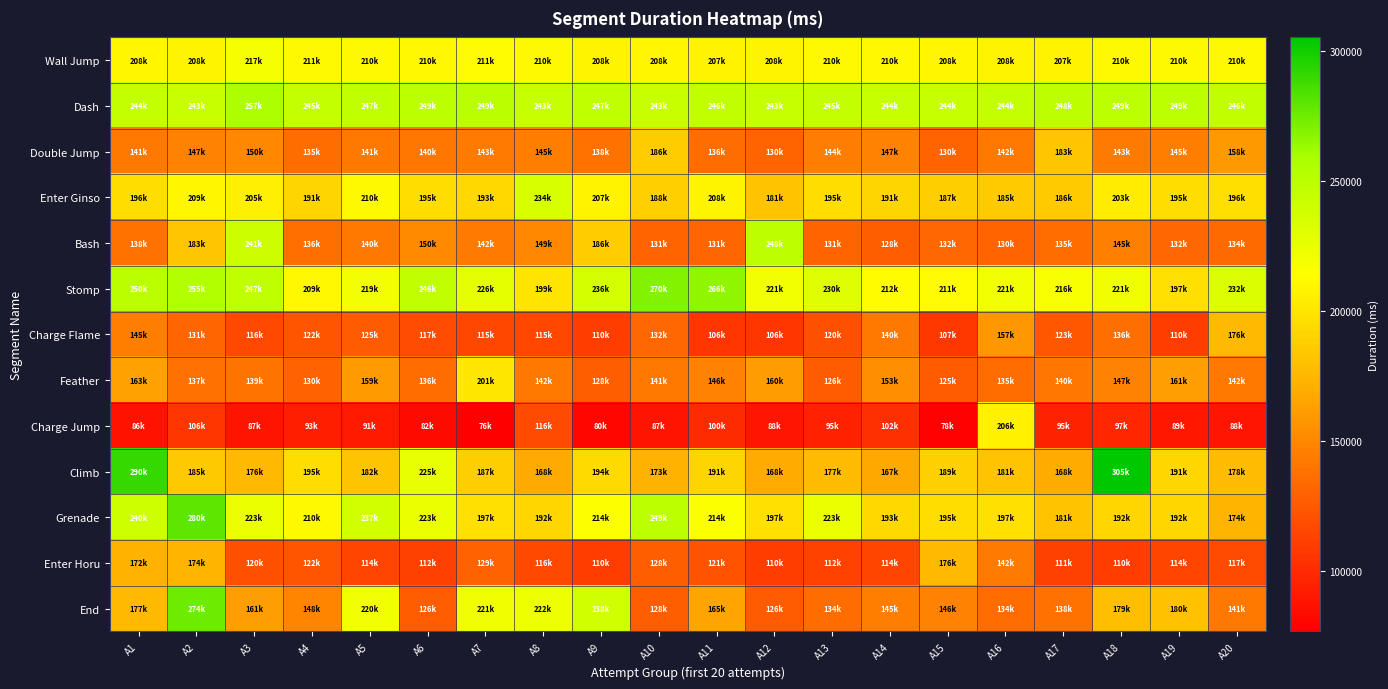

Between A1 and A4, which series saw the biggest shift?

Climb